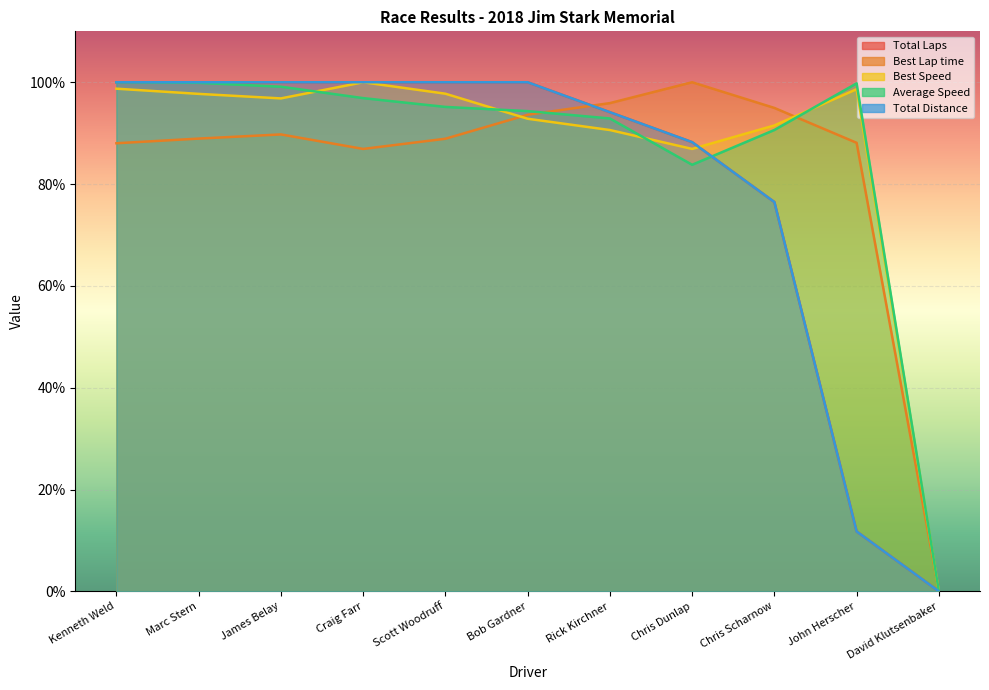

What is the spread (max minus min) of values at Bob Gardner?

7.2